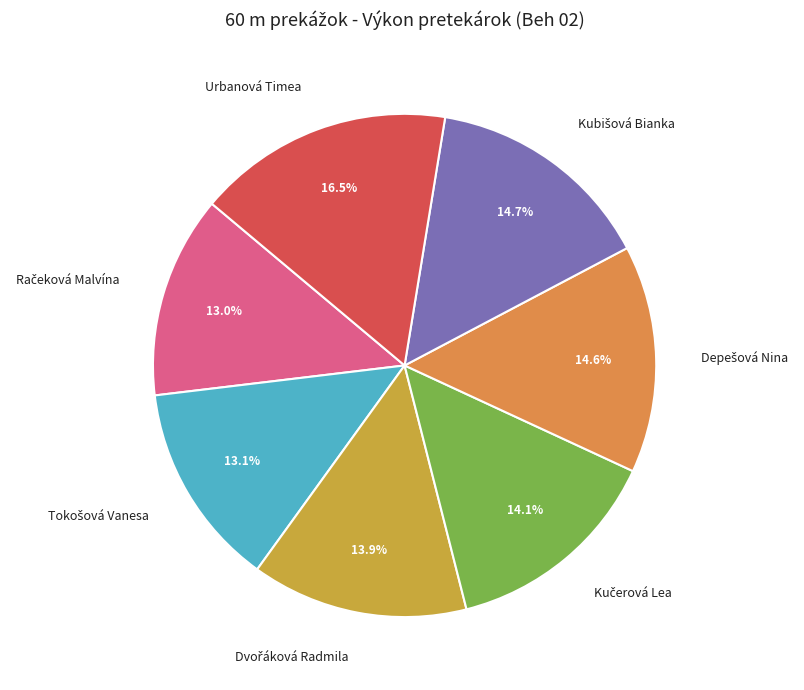

Is Urbanová Timea the majority of the pie?

No